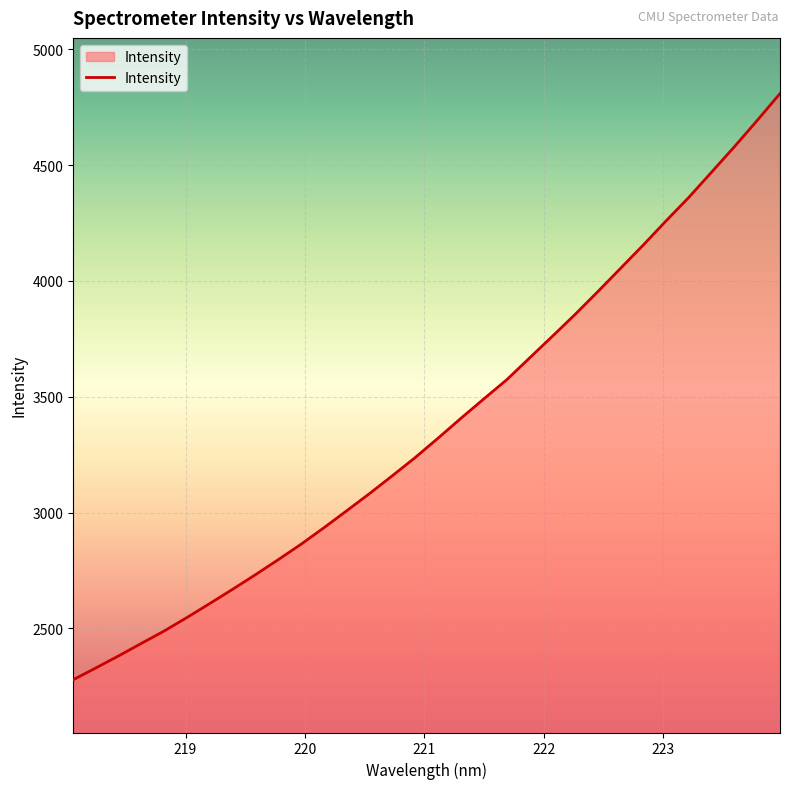

What is the minimum value shown in the chart?

2278.6